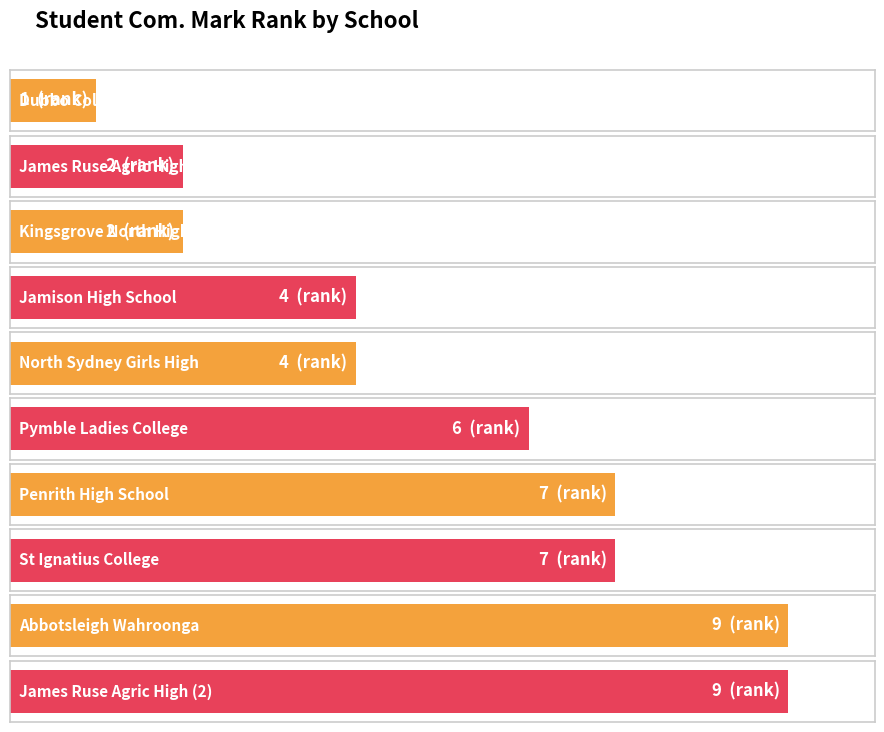

What is the change in value from St Ignatius College to Abbotsleigh Wahroonga?

+2